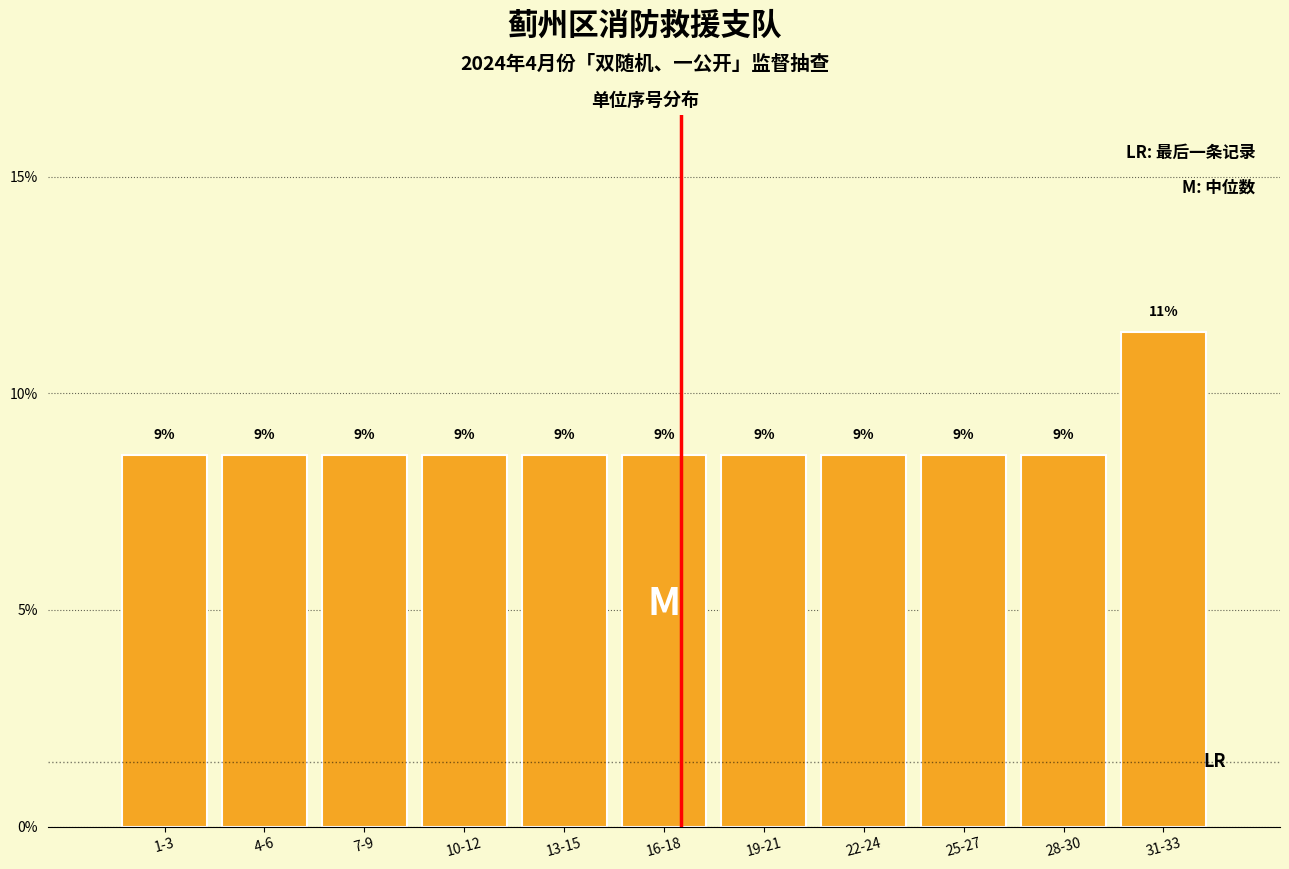

Are the bars horizontal?

No